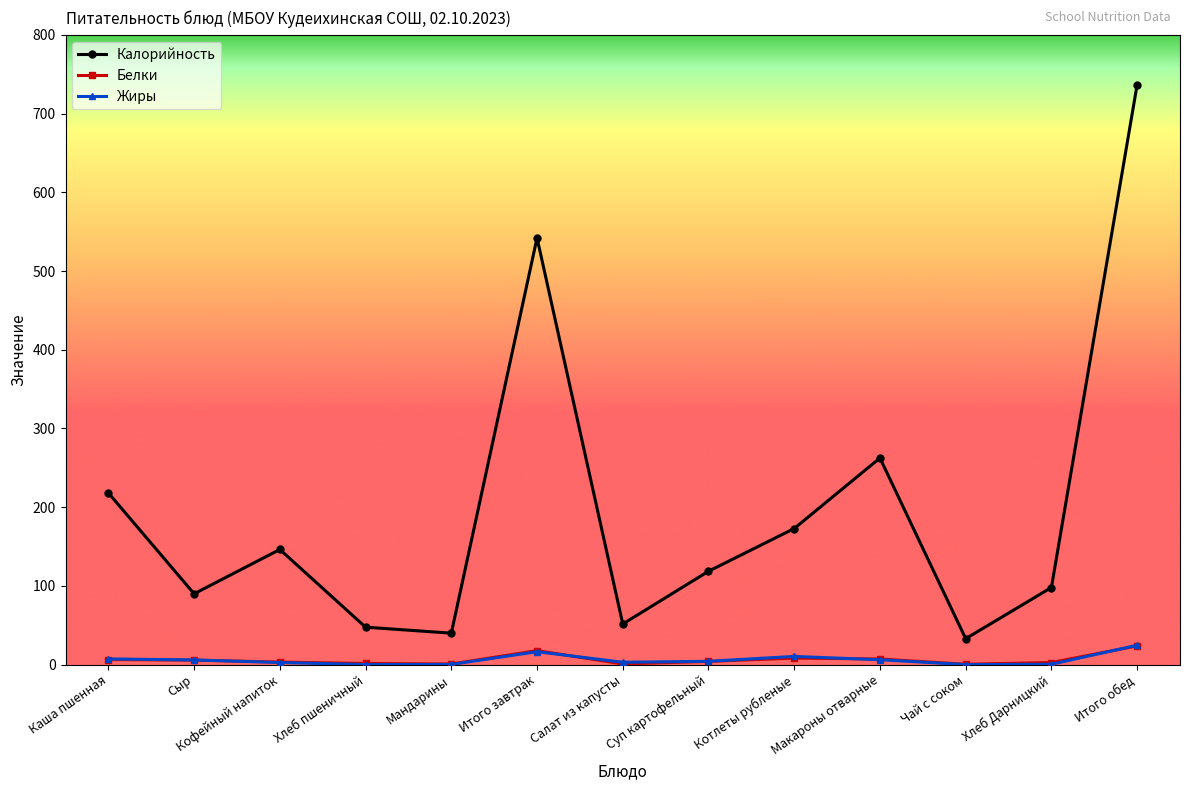

Does the chart have visible grid lines?

No